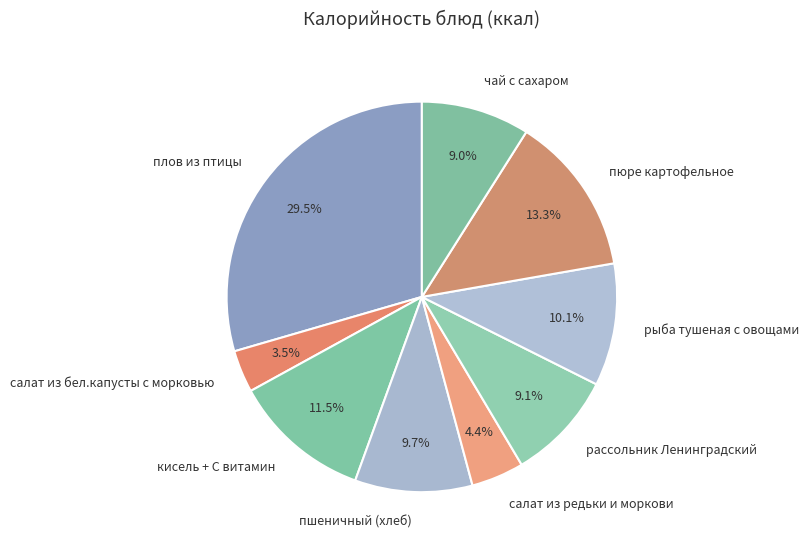

What portion of the pie excludes рыба тушеная с овощами?

89.9%